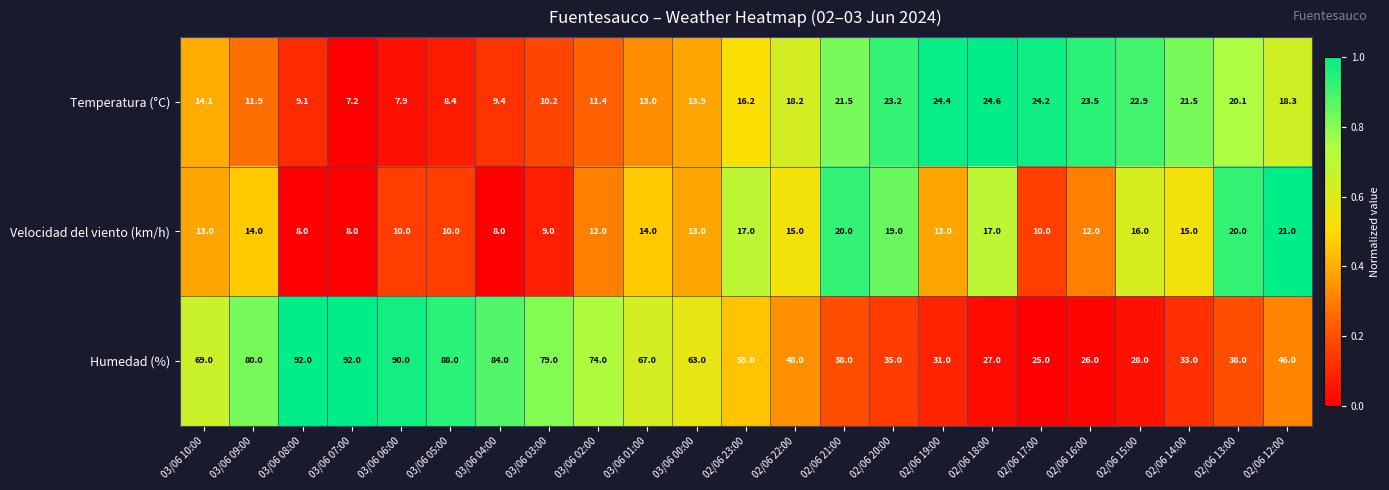

At which label is Humedad (%) closest to 58?

02/06 23:00